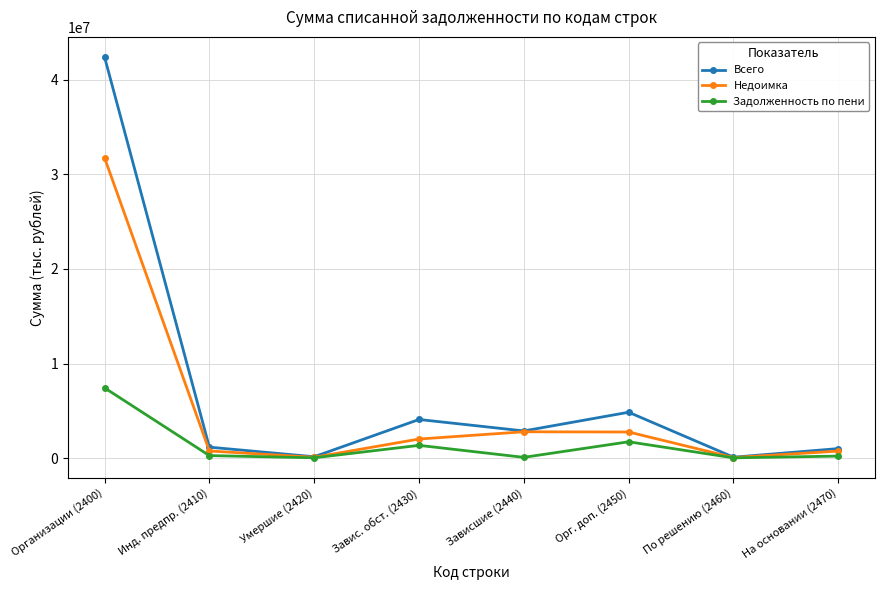

True or false: Всего has more than 2 interior local peaks.

False